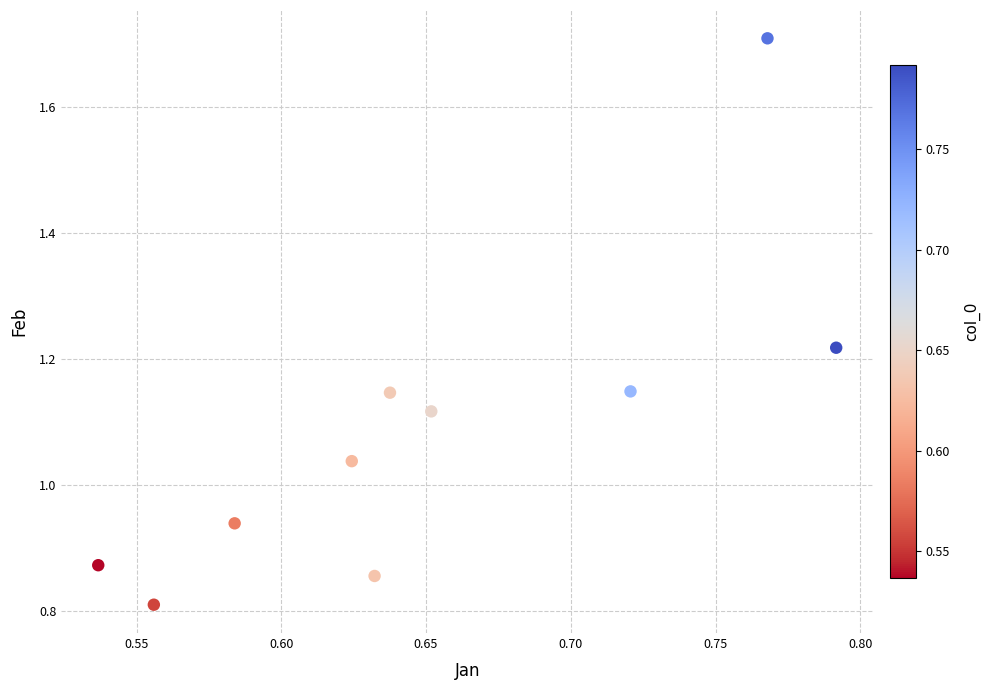

What is the average X value?

0.7